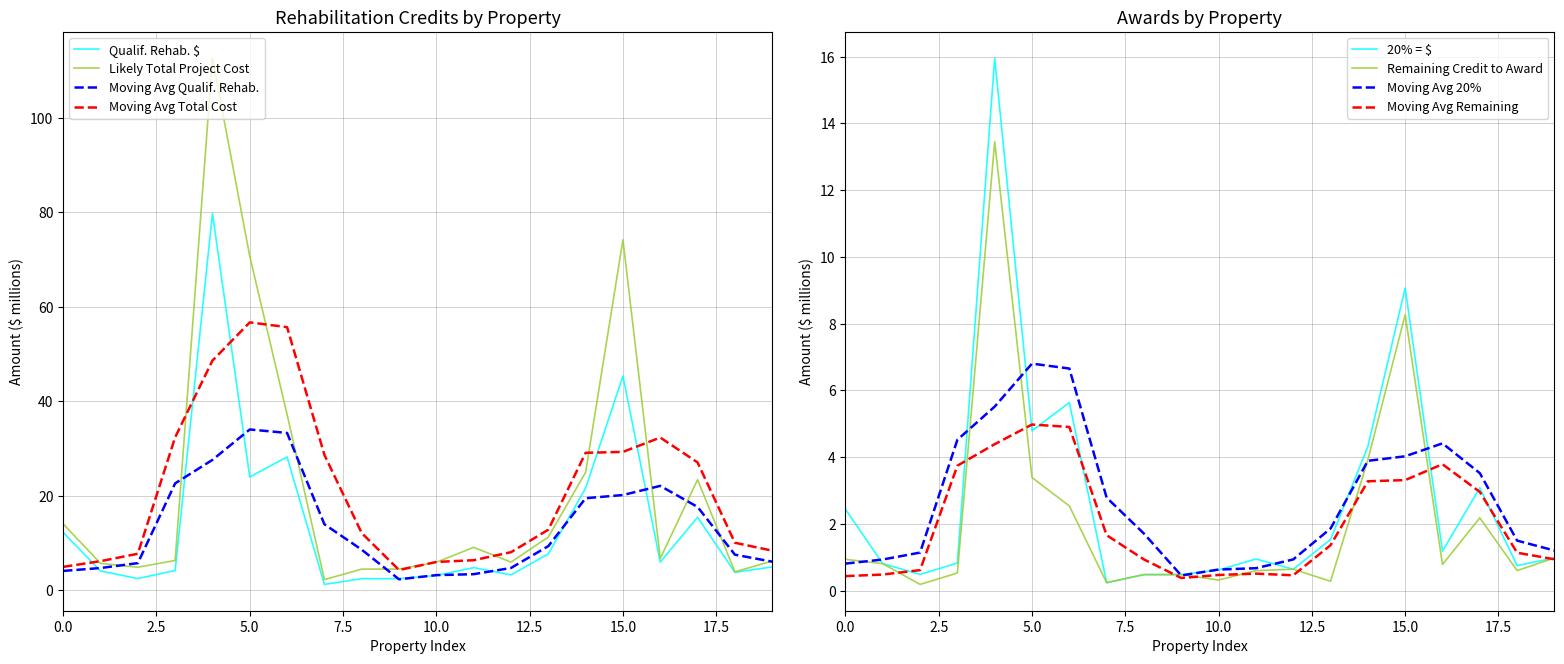

How many data points in Qualif. Rehab. $ are above 4?

13